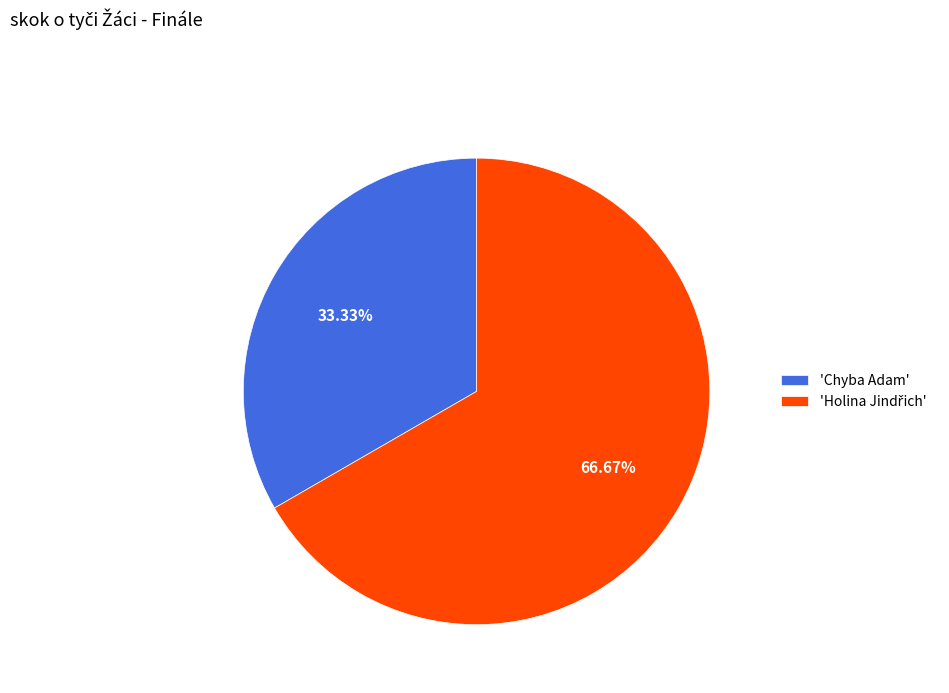

Does any single category account for the majority?

Yes